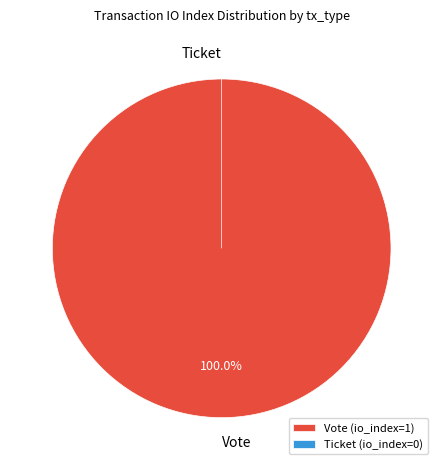

The Ticket slice represents 0% of the pie. True or false?

True